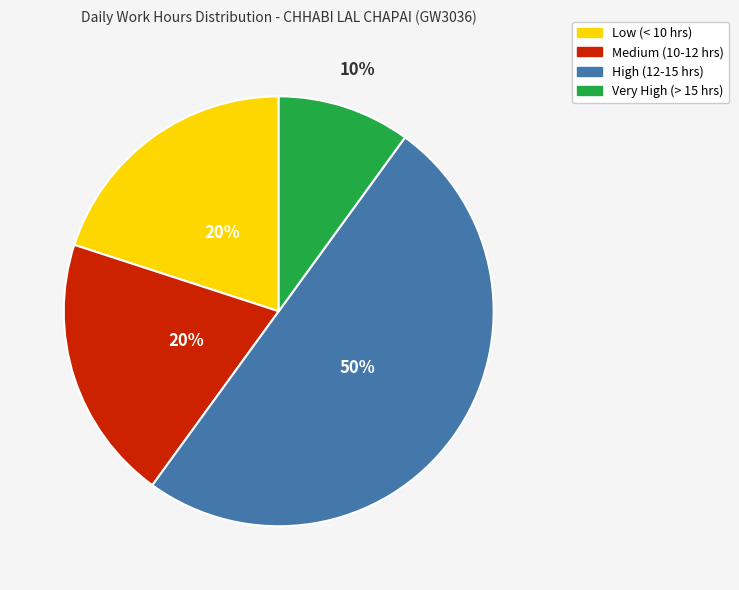

To the nearest percent, what is the difference between the largest and smallest slice percentages?

40%